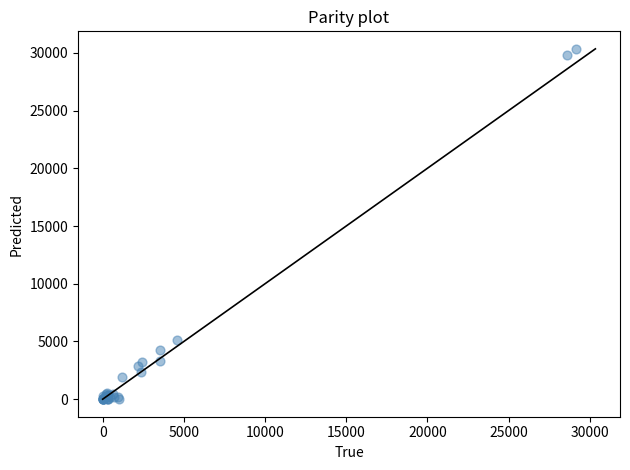

What Y value in the scatter plot is closest to 15172?

5139.8